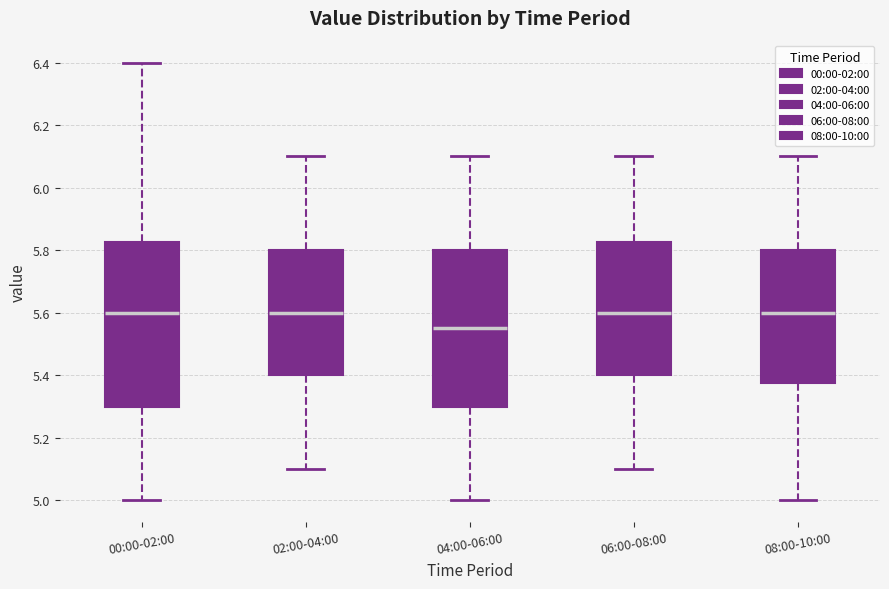

Reading left to right, transcribe this box plot: for each box, give where its median line is, the range the box spans, and where its two whiskers end, as read against the y-axis. The values are not printed on the chart, so give them approximately, as read against the axis.

00:00-02:00: median 5.60, box 5.30 to 5.82, whiskers 5.00 to 6.40
02:00-04:00: median 5.60, box 5.40 to 5.80, whiskers 5.10 to 6.10
04:00-06:00: median 5.56, box 5.30 to 5.80, whiskers 5.00 to 6.10
06:00-08:00: median 5.60, box 5.40 to 5.82, whiskers 5.10 to 6.10
08:00-10:00: median 5.60, box 5.38 to 5.80, whiskers 5.00 to 6.10